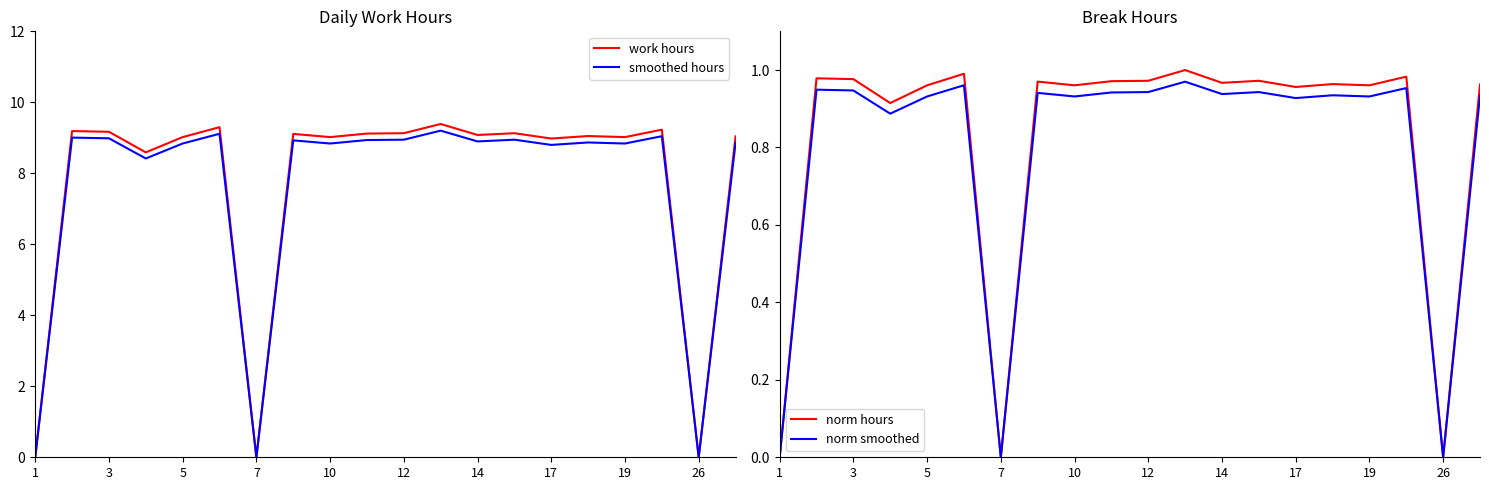

True or false: smoothed hours and work hours intersect in this chart.

False